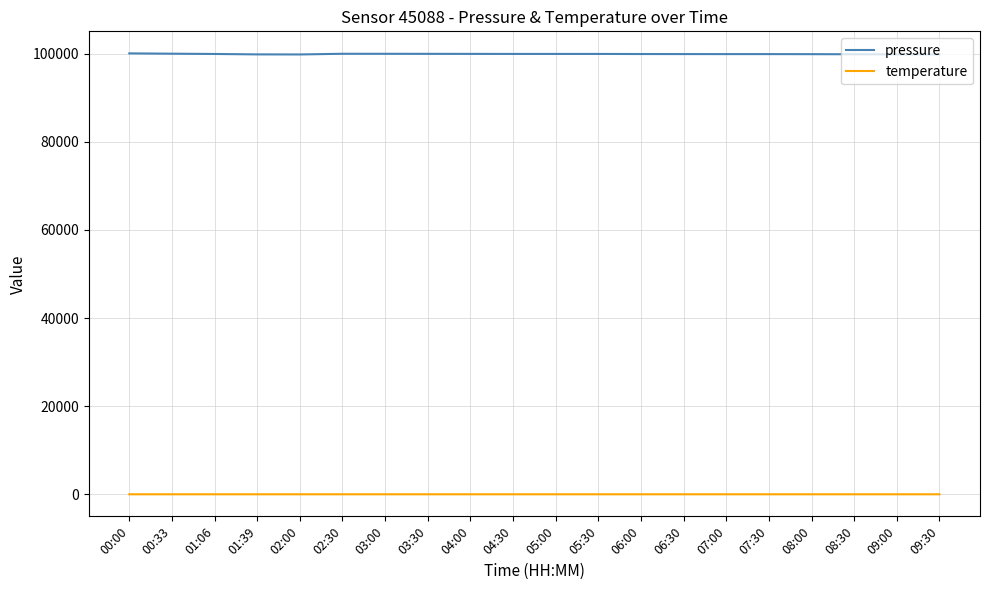

What is the greatest value displayed?

100062.2